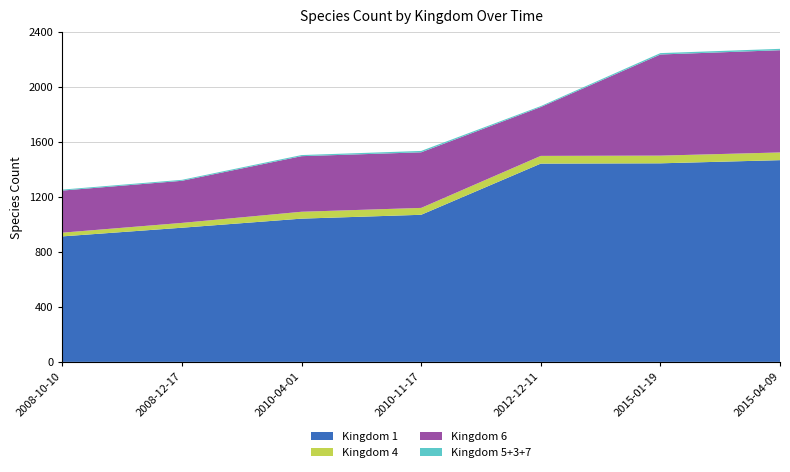

Reading left to right, what are all the values shown in this chart?

Kingdom 1: 2008-10-10=912	2008-12-17=975	2010-04-01=1041	2010-11-17=1069	2012-12-11=1441	2015-01-19=1443	2015-04-09=1466
Kingdom 4: 2008-10-10=27	2008-12-17=35	2010-04-01=50	2010-11-17=50	2012-12-11=56	2015-01-19=56	2015-04-09=56
Kingdom 6: 2008-10-10=306	2008-12-17=306	2010-04-01=404	2010-11-17=404	2012-12-11=355	2015-01-19=735	2015-04-09=743
Kingdom 5+3+7: 2008-10-10=7	2008-12-17=7	2010-04-01=8	2010-11-17=10	2012-12-11=7	2015-01-19=10	2015-04-09=10